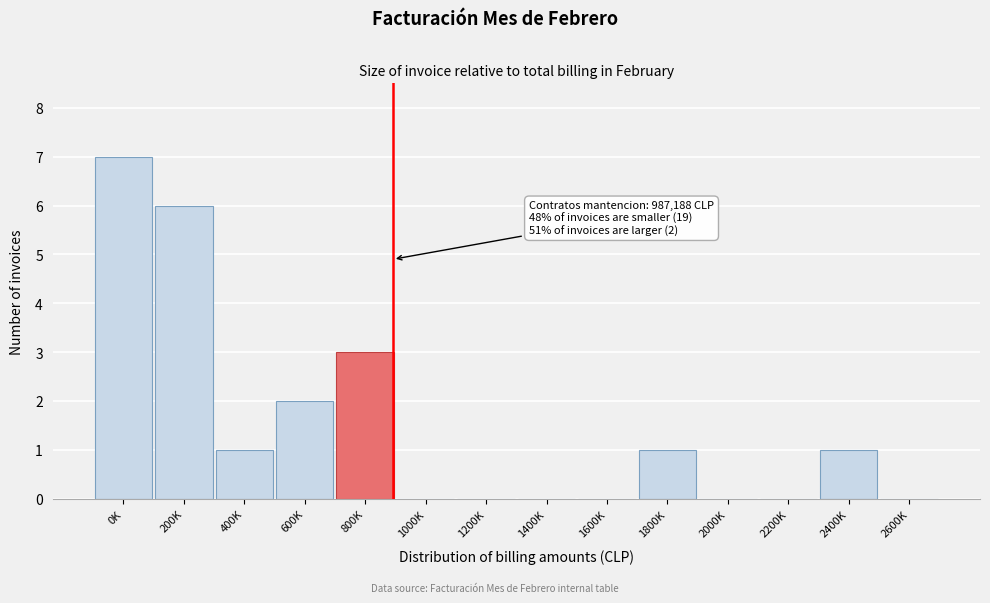

Reading left to right, list all the values displayed in this chart.

0K=7	200K=6	400K=1	600K=2	800K=3	1000K=0	1200K=0	1400K=0	1600K=0	1800K=1	2000K=0	2200K=0	2400K=1	2600K=0